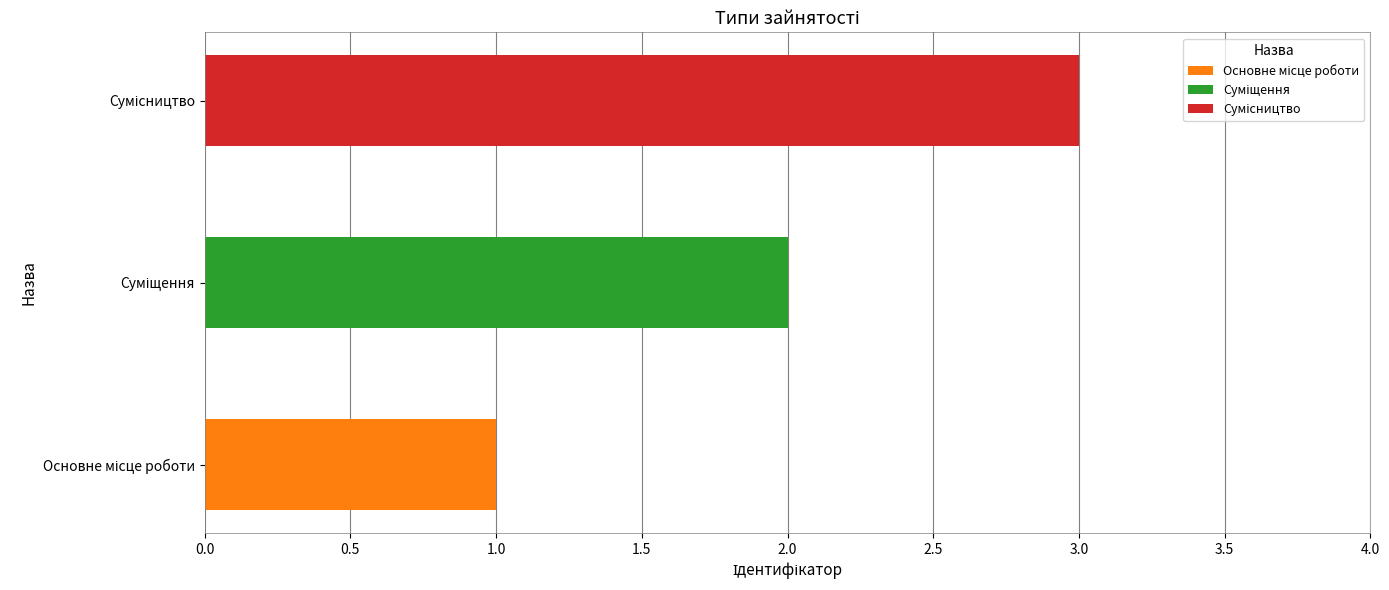

The chart shows a value of 2 at Суміщення. True or false?

True